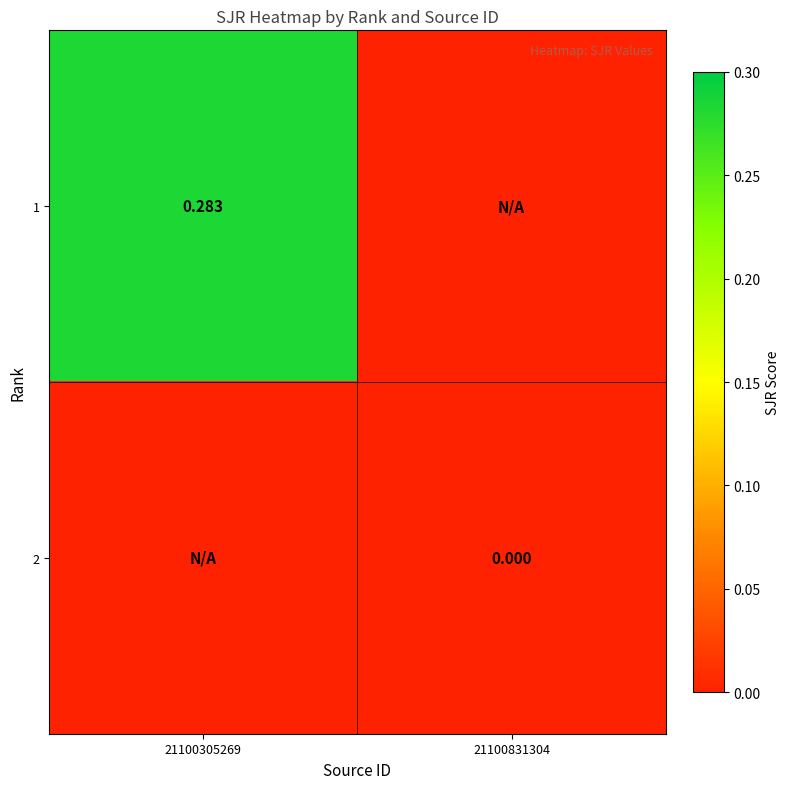

Is it true that 1 equals 0.3 at 21100305269?

True